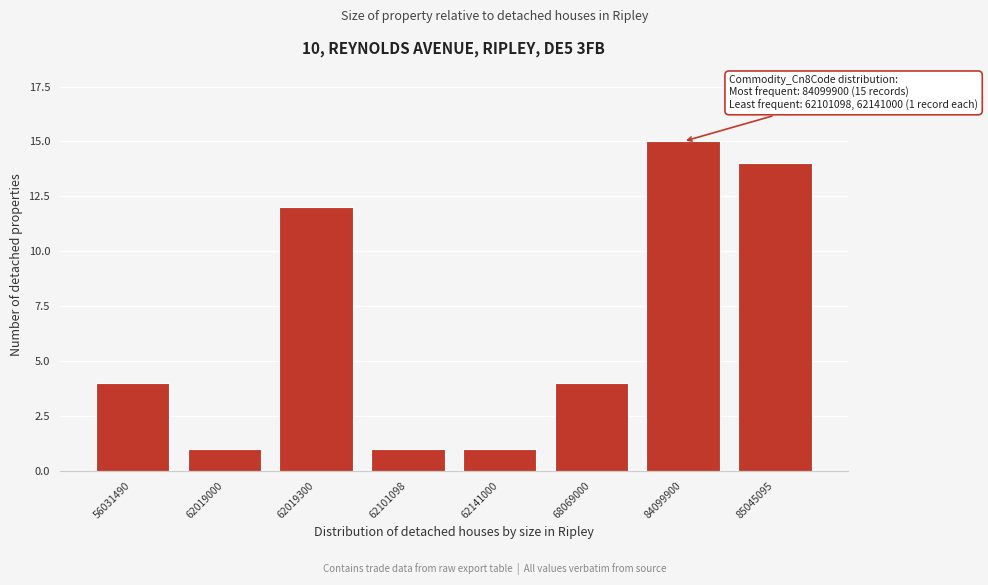

Reading left to right, extract all data points from this chart.

4	1	12	1	1	4	15	14